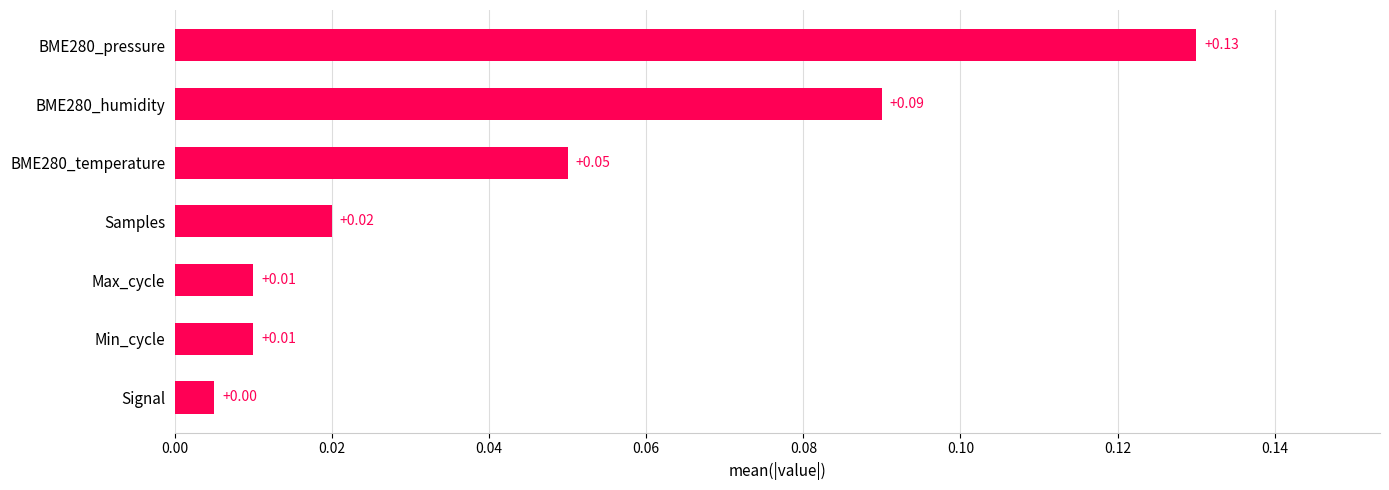

Count the number of categories in the chart.

7